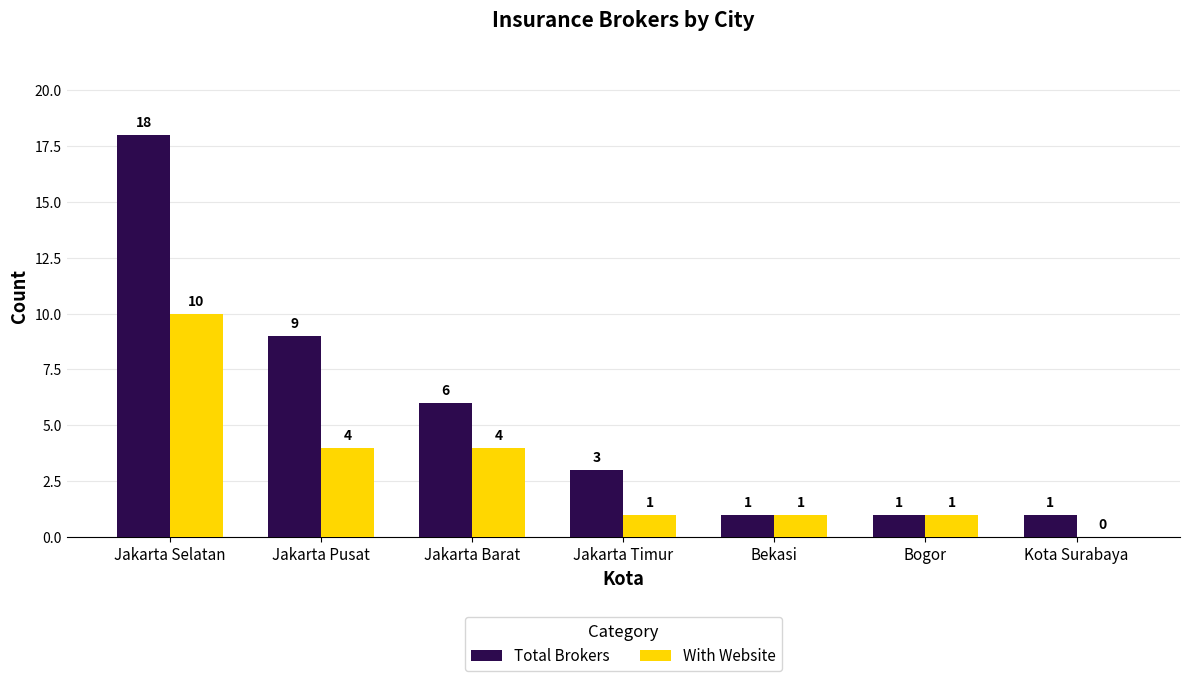

What is the sum of the With Website values at Jakarta Timur and Jakarta Pusat?

5